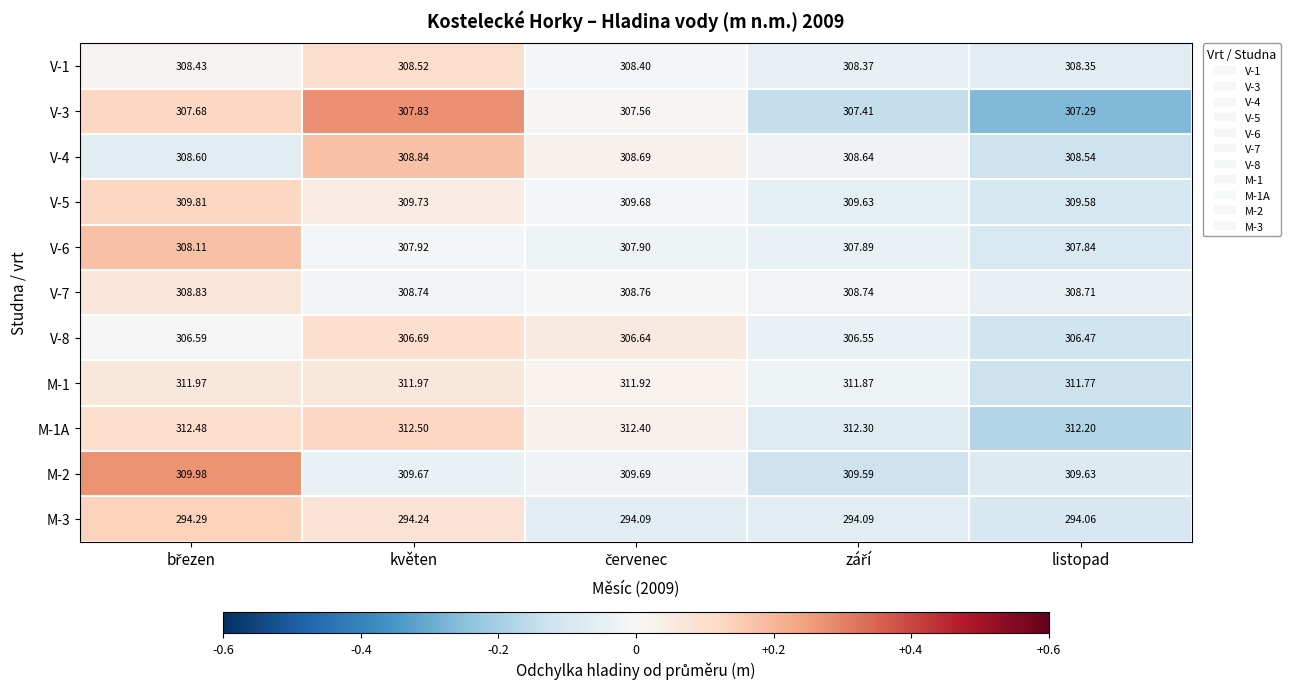

Which category has the highest value in the V-8 series?

květen